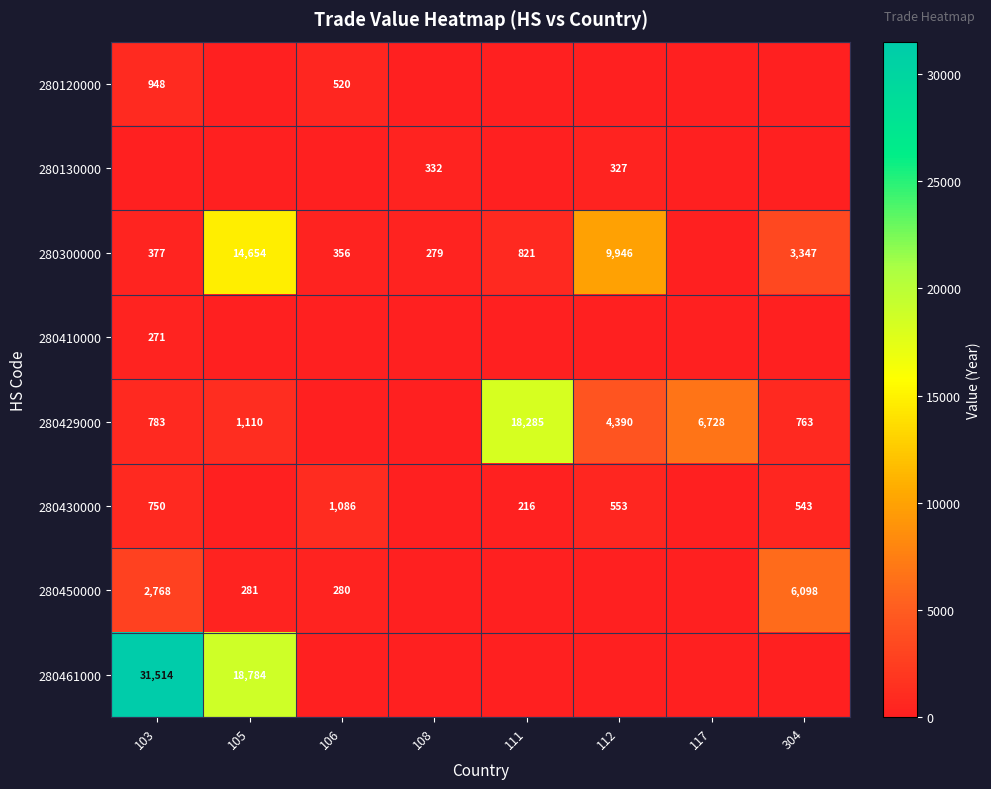

Is it true that 280300000 equals 377 at 103?

True